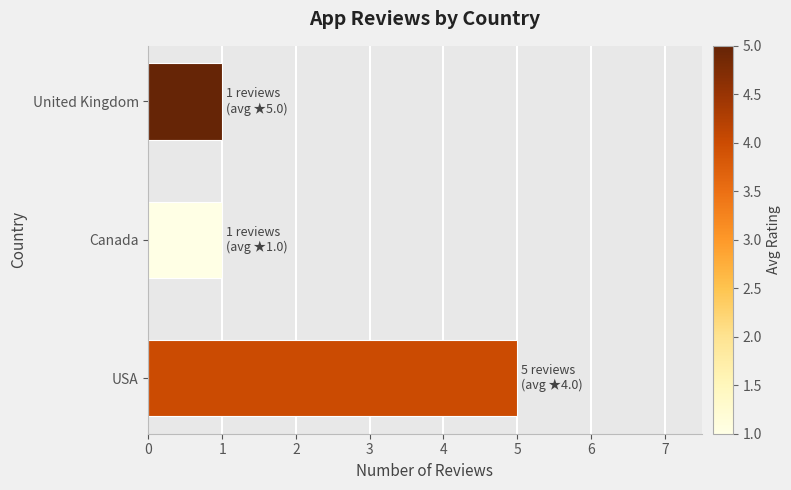

Between Canada and USA, which is larger?

USA